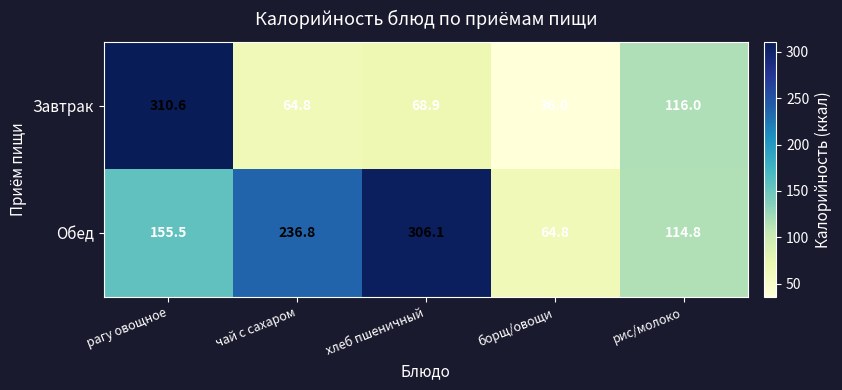

At which category is the sum across all series the highest?

рагу овощное